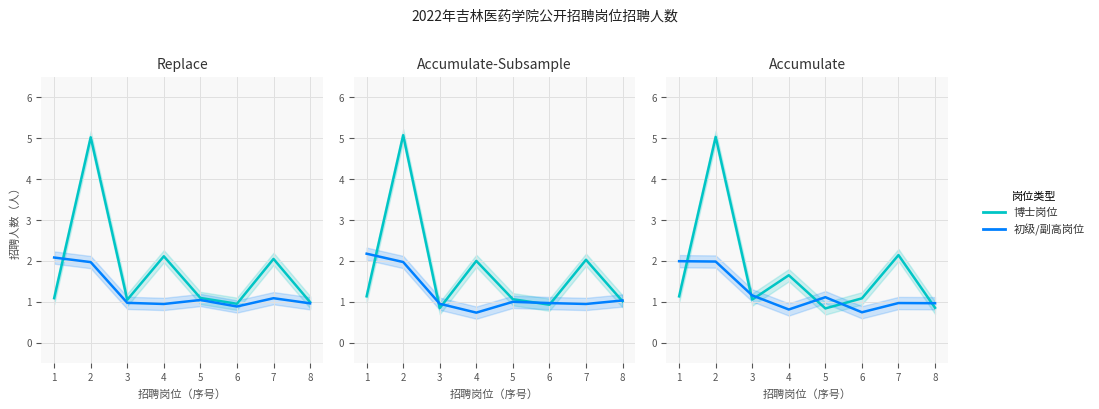

How many values in the 博士岗位 series are below 1?

2